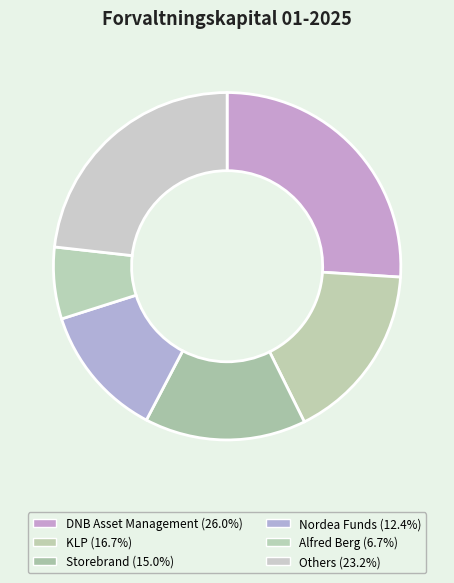

How many segments does this pie chart have?

6